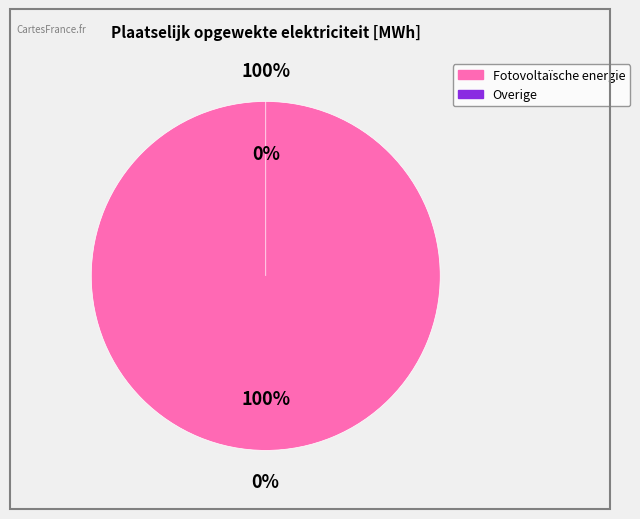

Which category has the smallest portion of the pie?

Overige